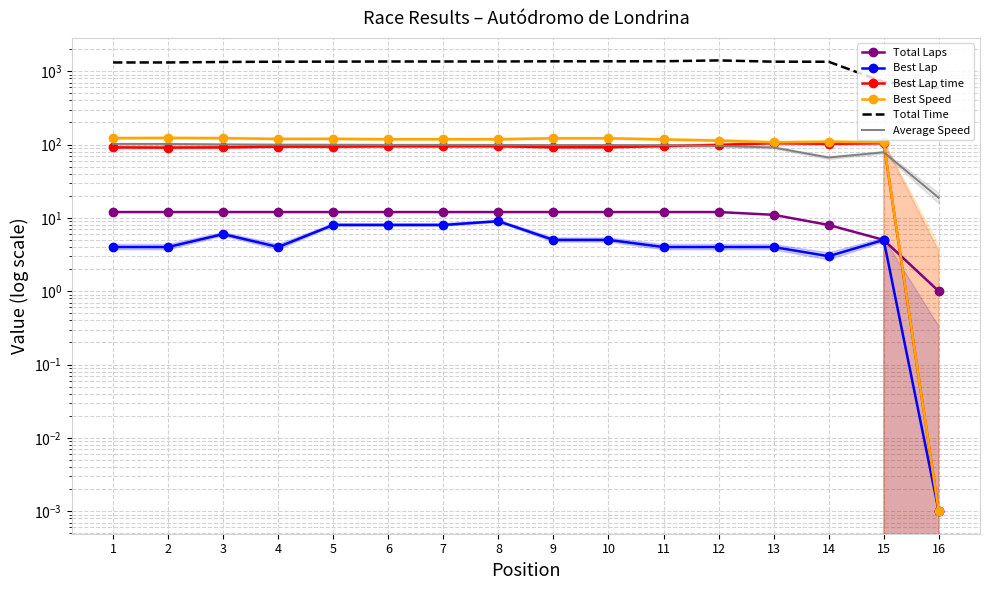

True or false: Best Speed and Total Laps cross at least once.

True